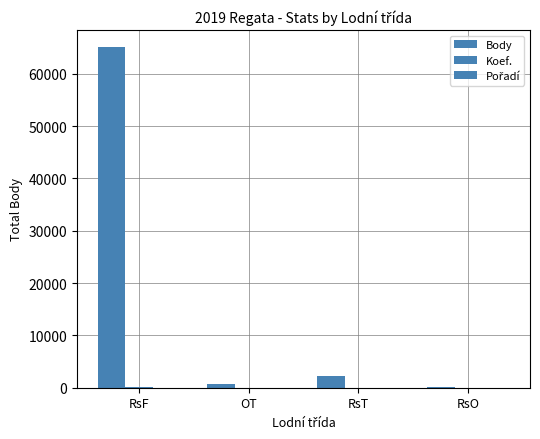

Which series changed the most between RsF and OT?

Body